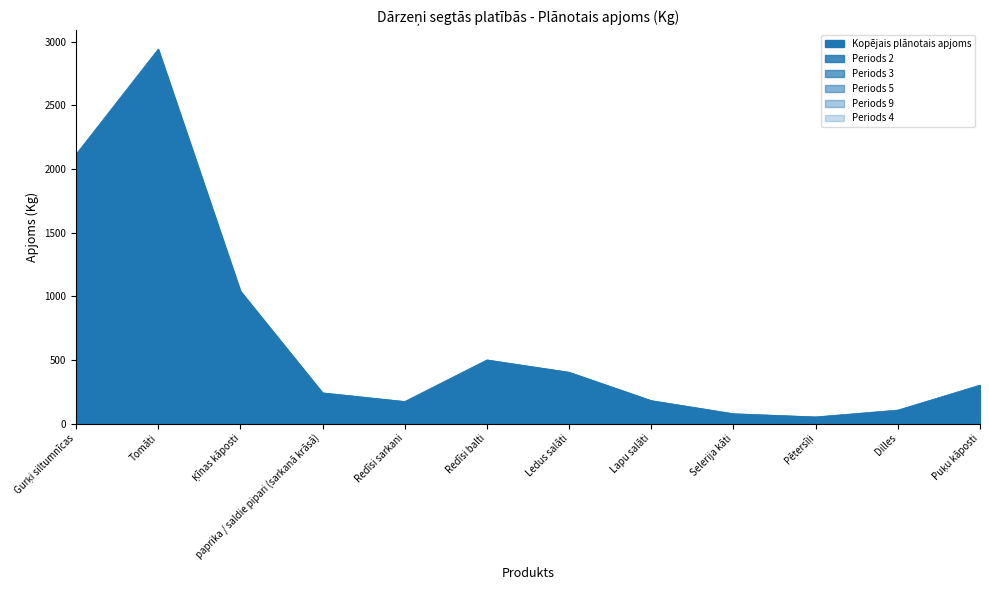

Which series changed the most between Ledus salāti and Pētersīļi?

Kopējais plānotais apjoms